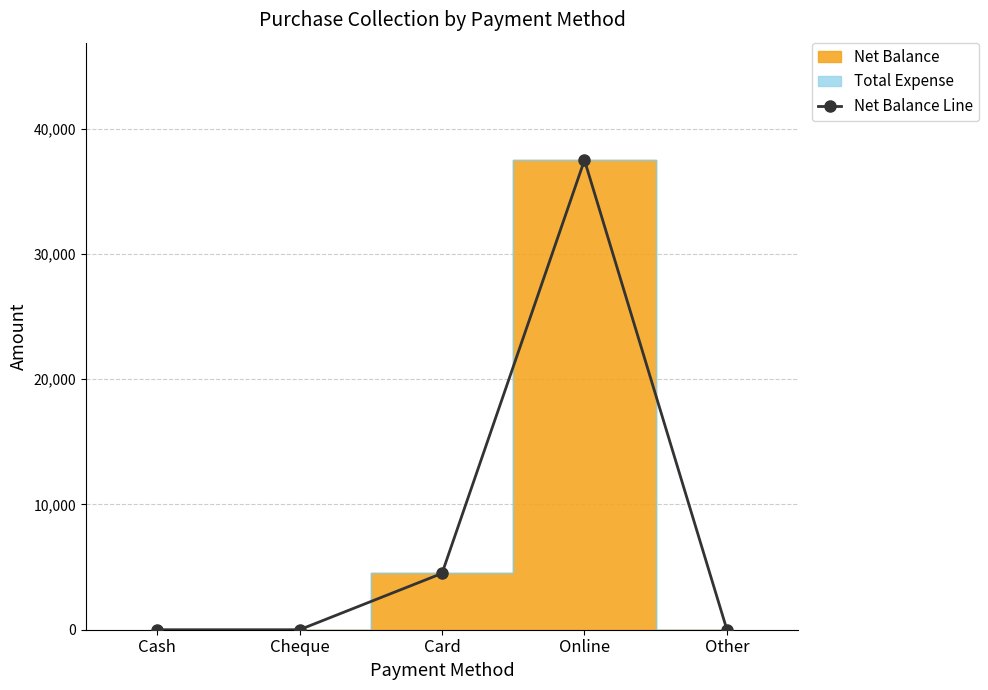

What is the difference between the maximum and minimum values?

37500